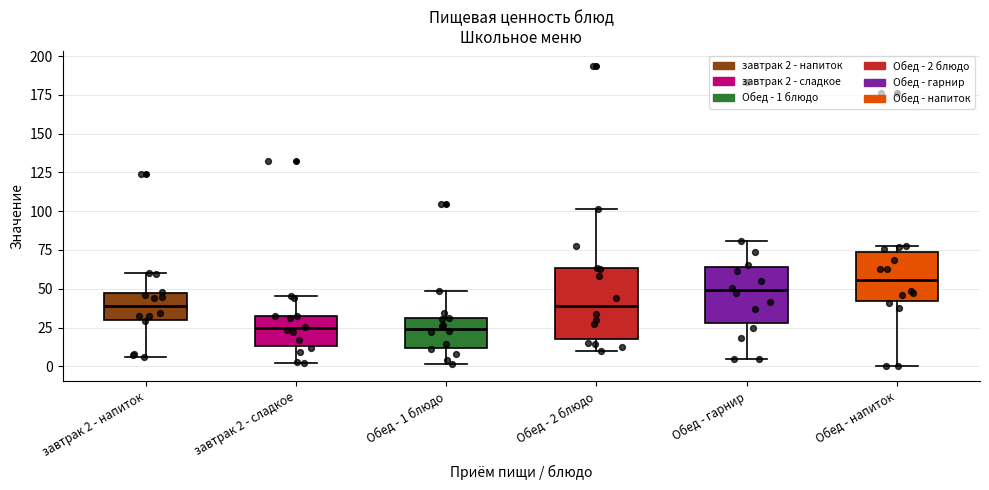

Which box has the highest median line?

Обед - напиток